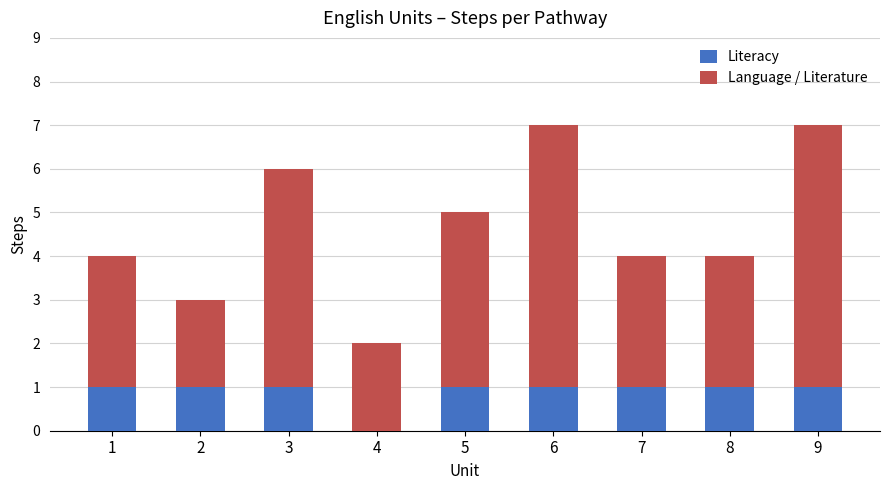

The value of Literacy at 3 is 2. True or false?

False